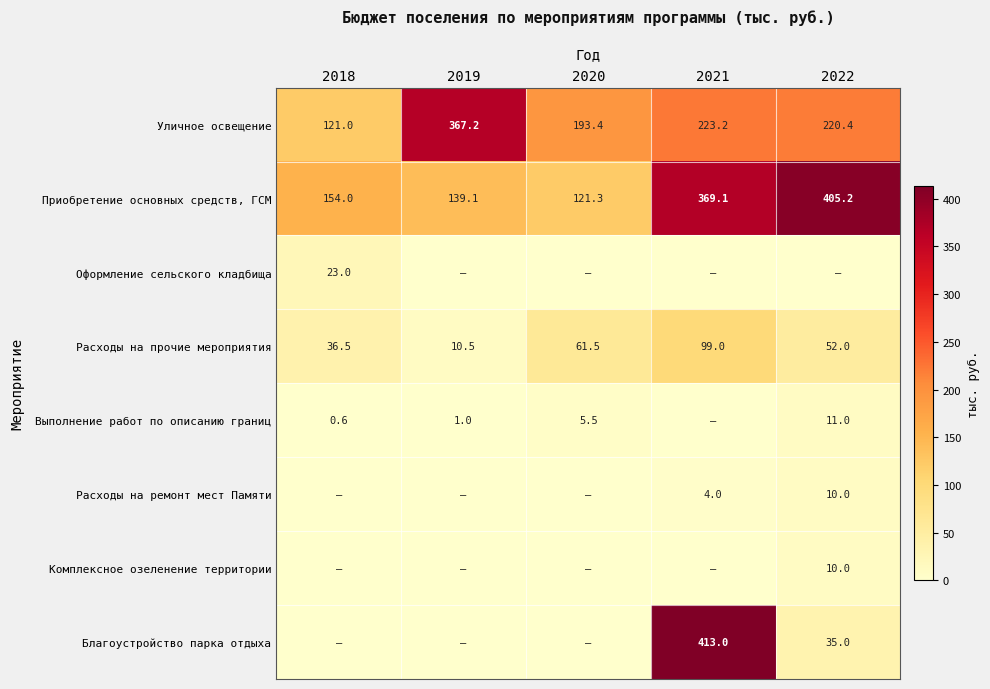

What value does the Расходы на прочие мероприятия series have at 2018?

36.5